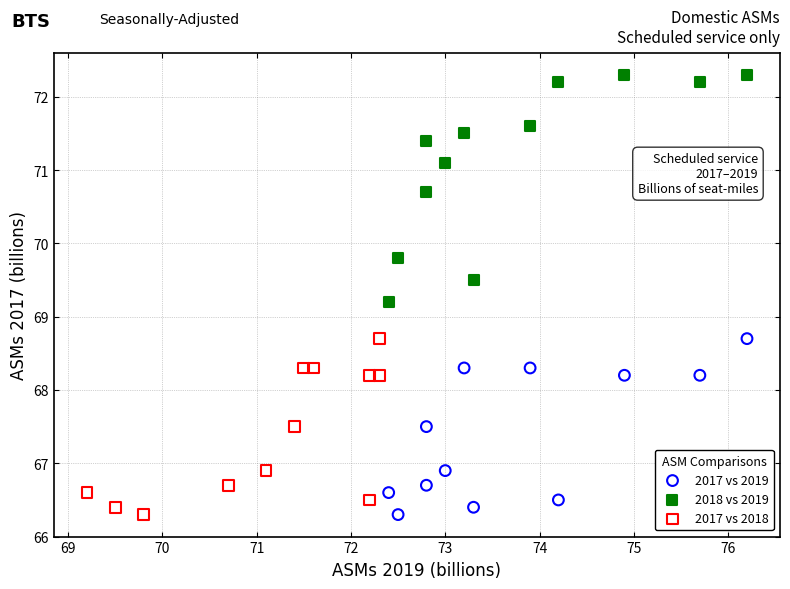

Which series has the widest spread of Y values?

2018 vs 2019